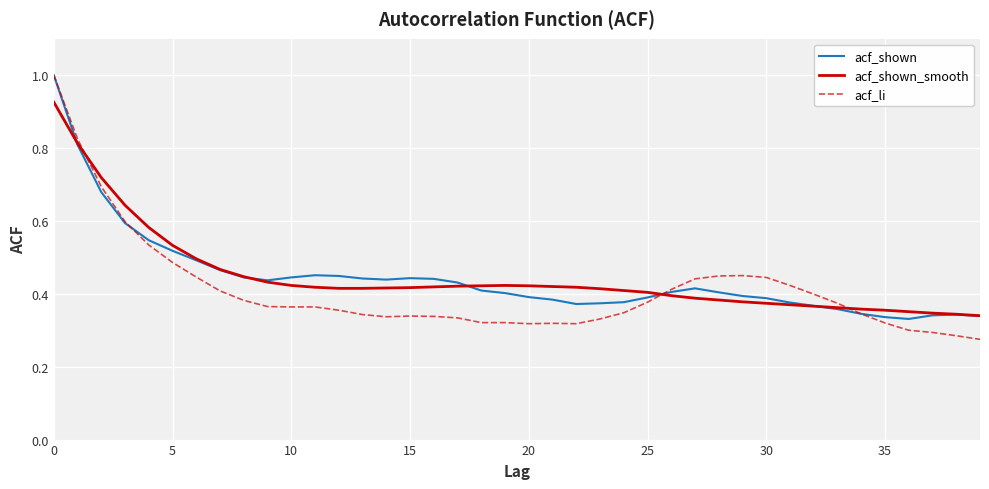

What is the greatest value displayed?

1.0